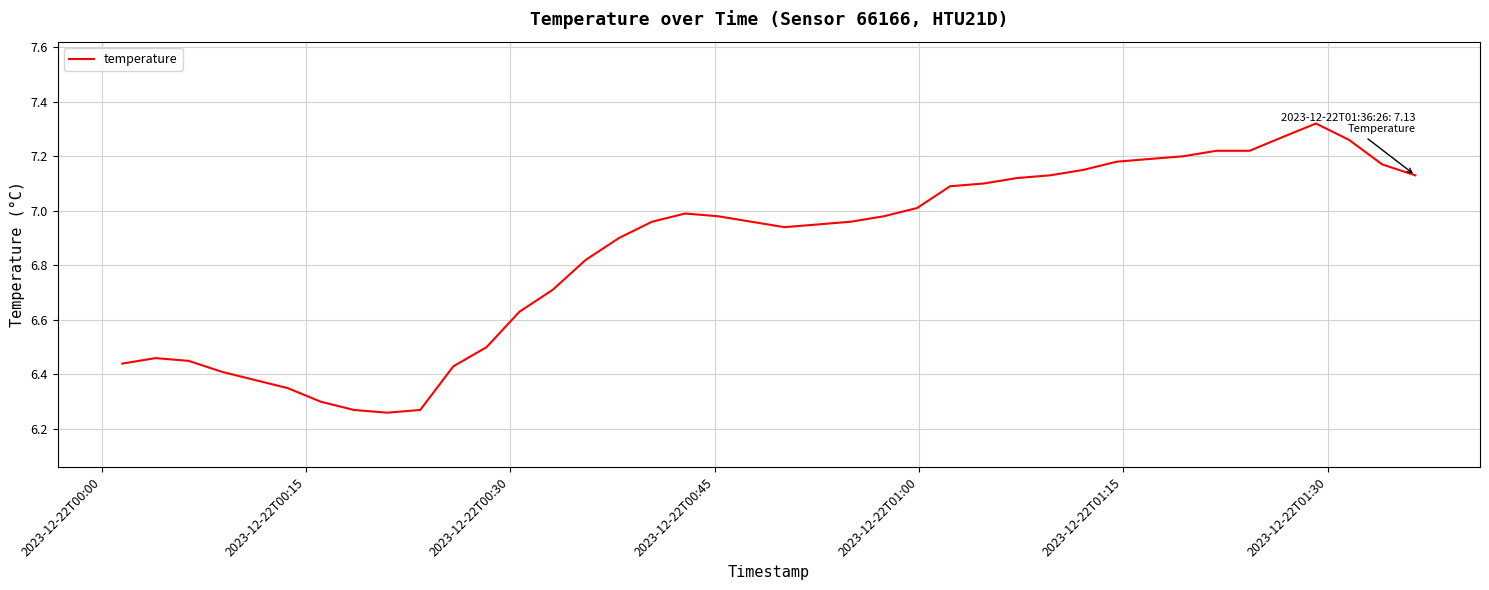

Does the chart have visible grid lines?

Yes